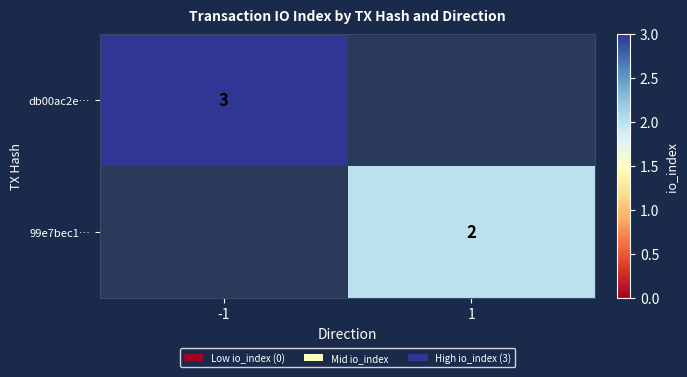

At how many categories does at least one series exceed 1?

2